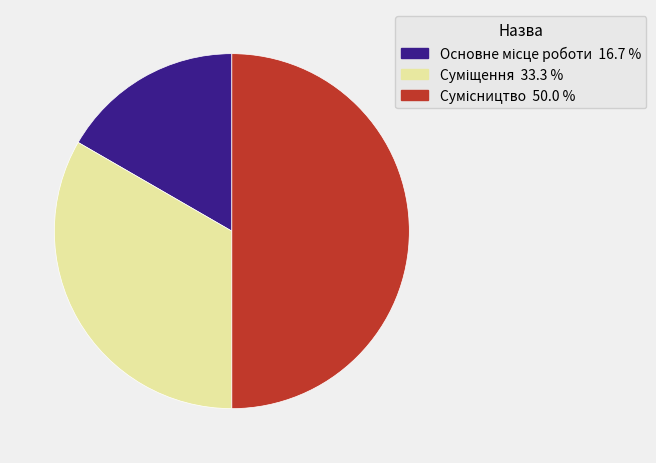

Combined, do Сумісництво and Основне місце роботи account for over 50%?

Yes